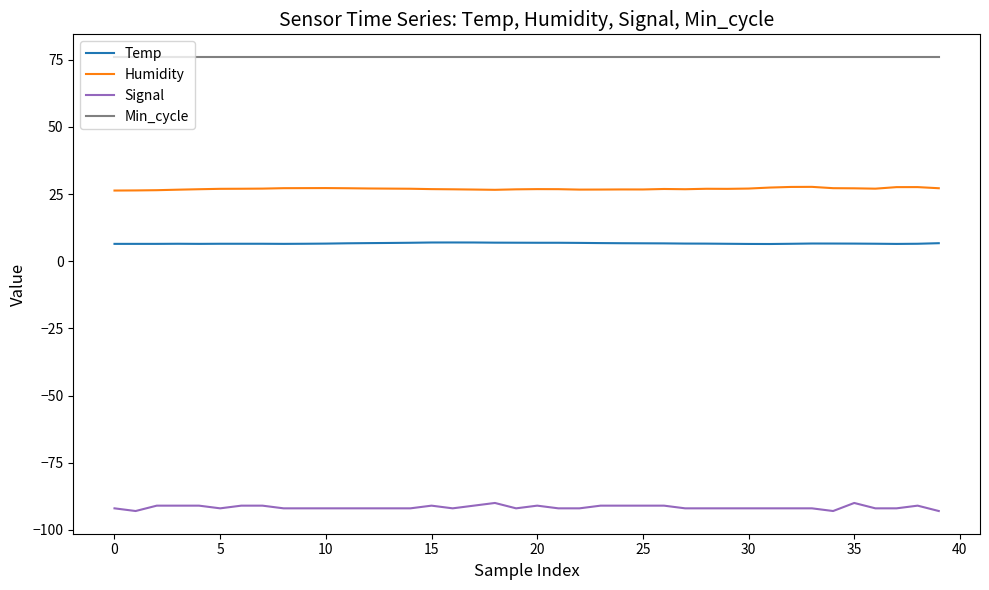

True or false: Signal and Temp intersect in this chart.

False